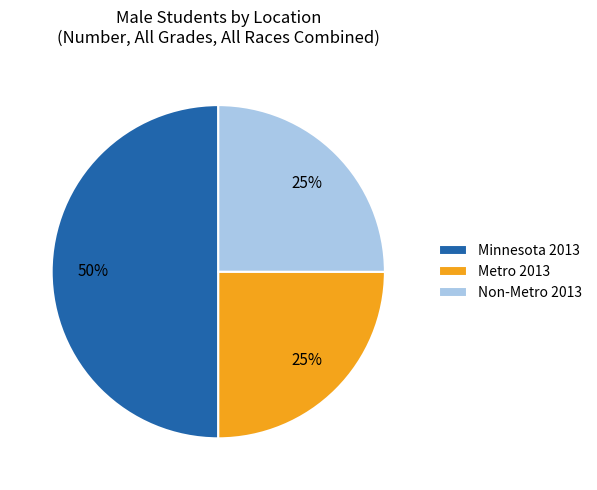

The Minnesota slice represents 60% of the pie. True or false?

False